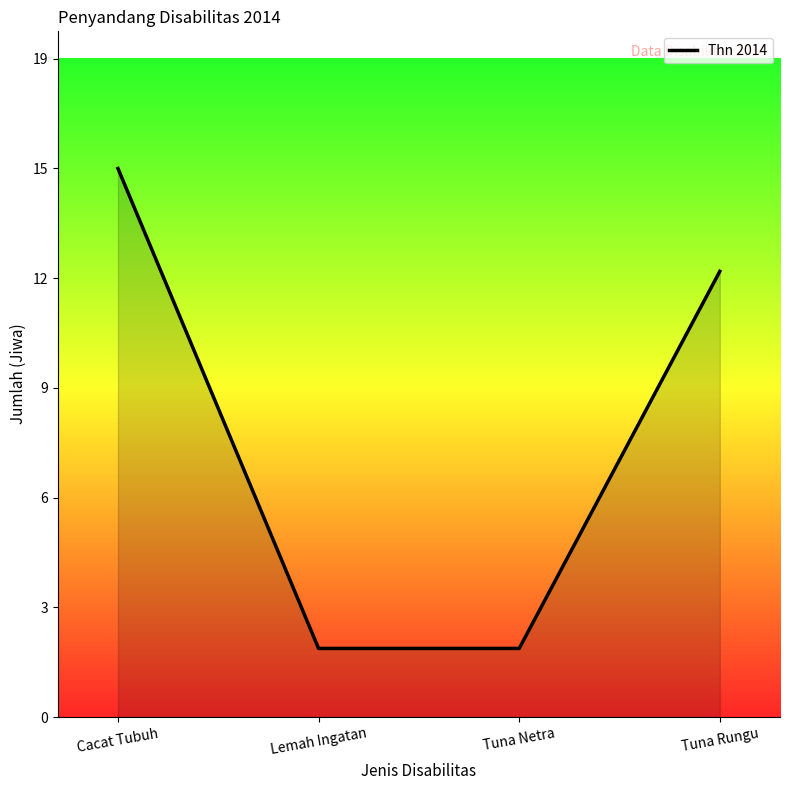

What is the value of the 3rd point from the left?

2